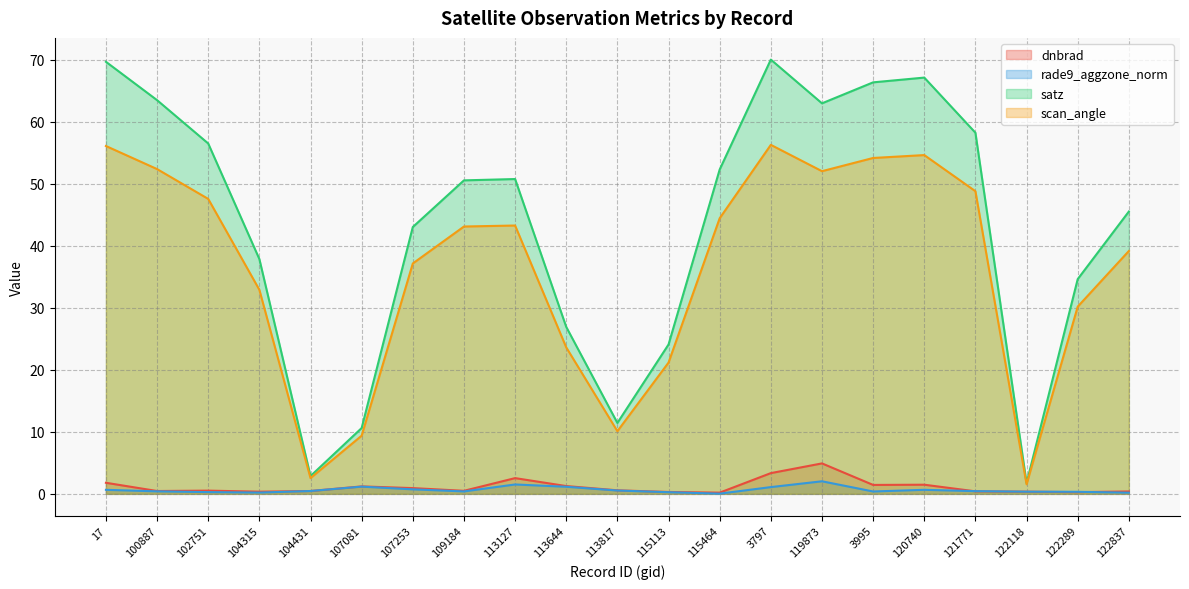

What is the value of the rade9_aggzone_norm point at the 9th from the left?

1.5